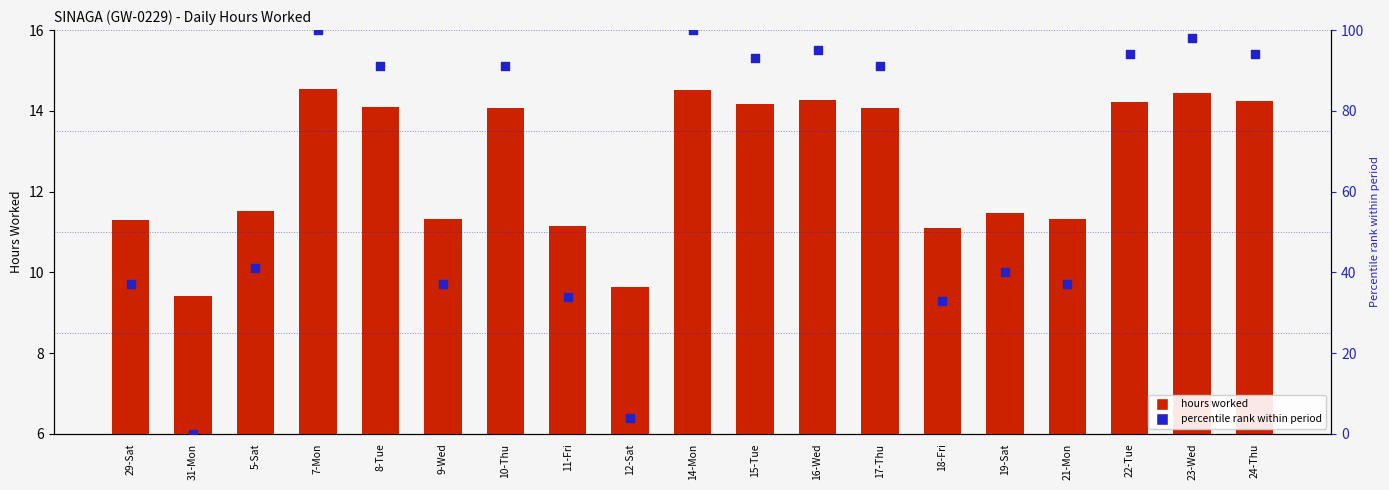

Which series contains the lowest Y value?

Percentile rank